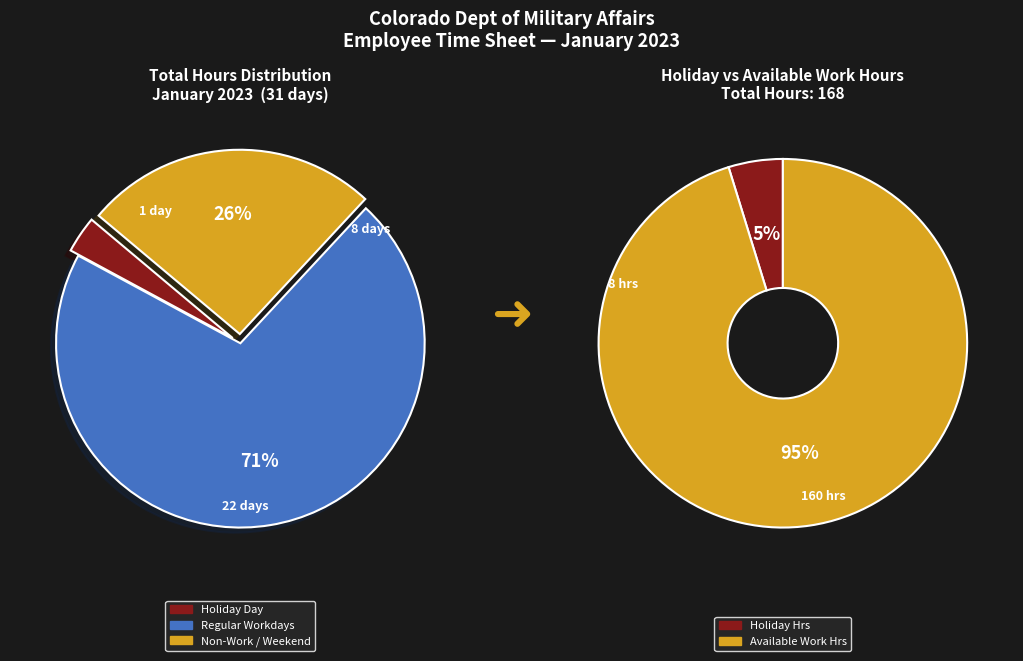

Is there any slice that represents more than half of the pie?

Yes